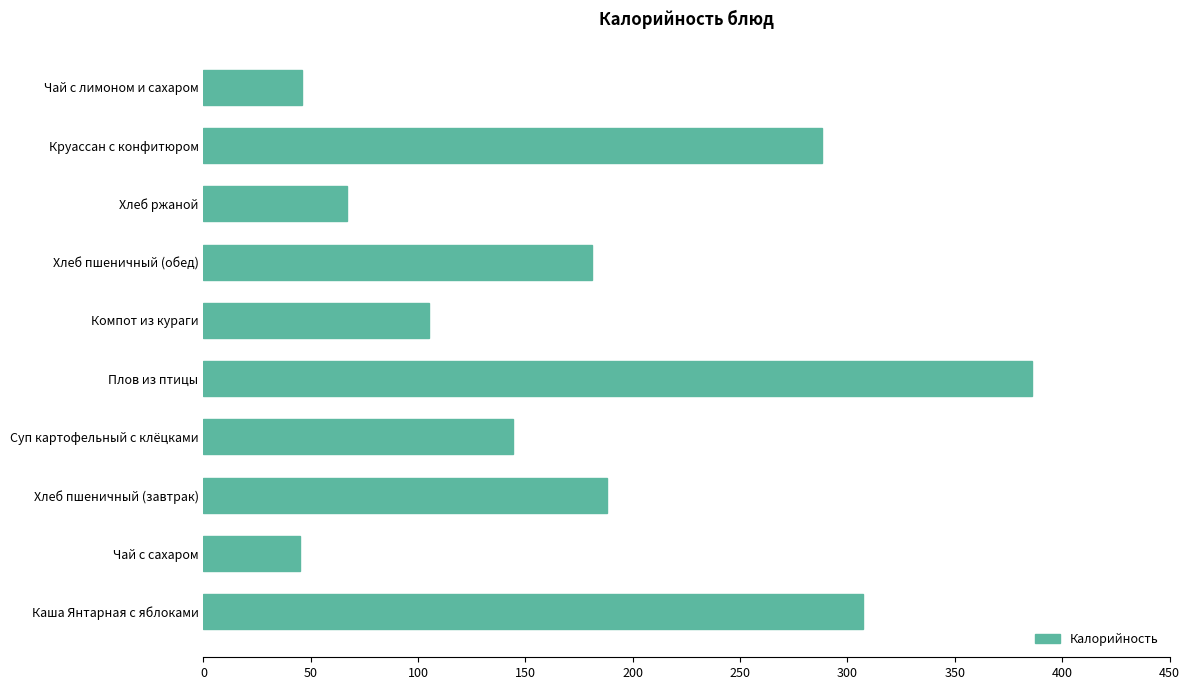

The chart shows a value of 181 at Хлеб пшеничный (обед). True or false?

True